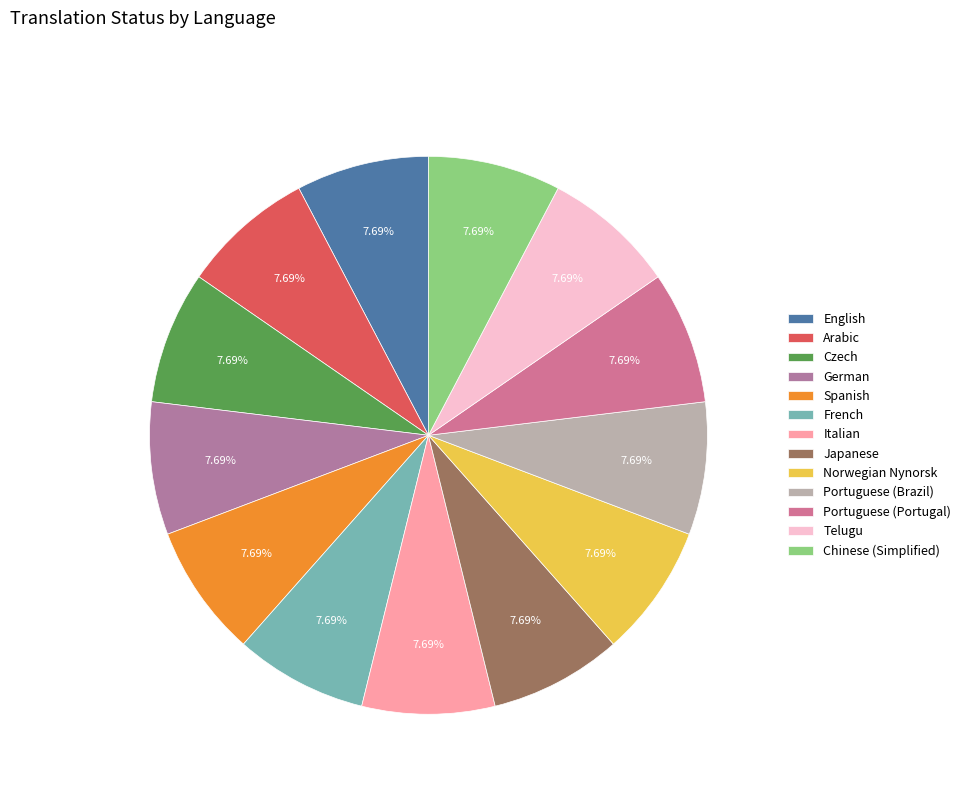

Count the number of slices in the pie.

13